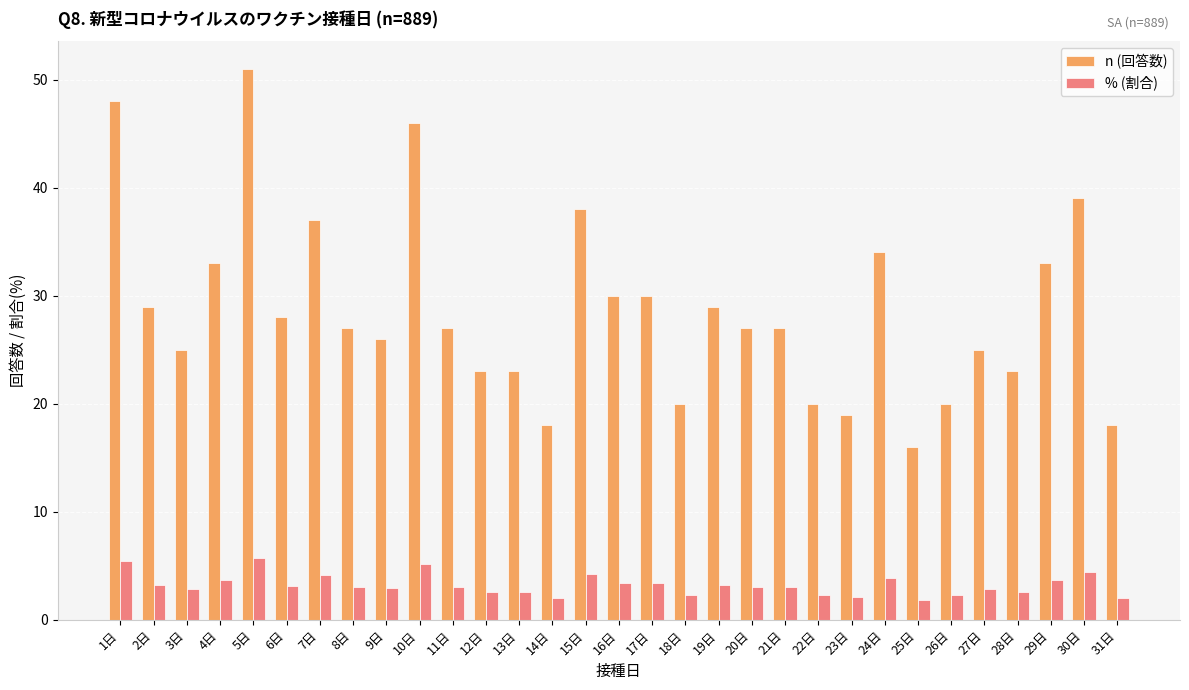

Between 14日 and 16日, which series saw the biggest shift?

n (回答数)